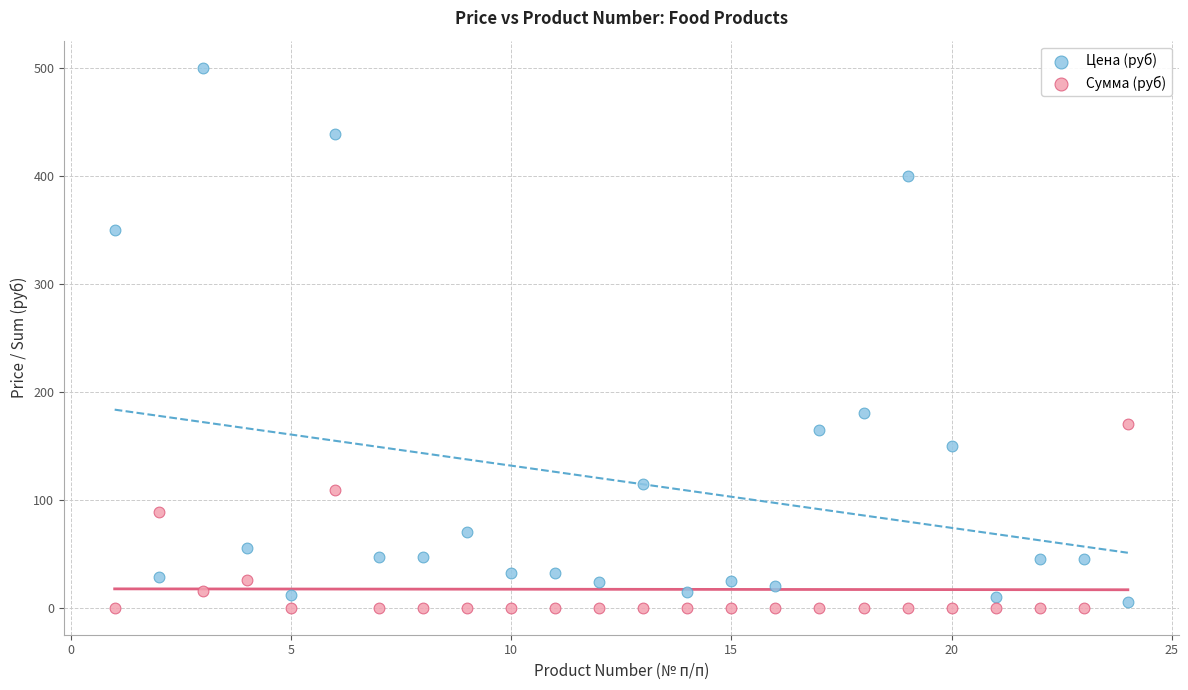

What are all the series names shown in the legend?

Цена (руб), Сумма (руб)